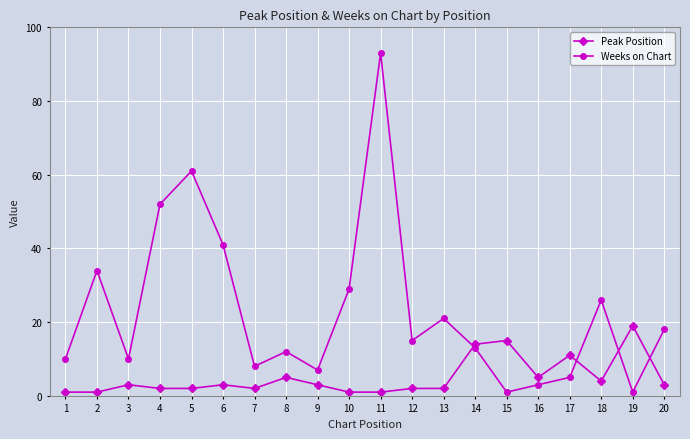

What is the difference between the maximum and minimum values in the Weeks on Chart series?

92